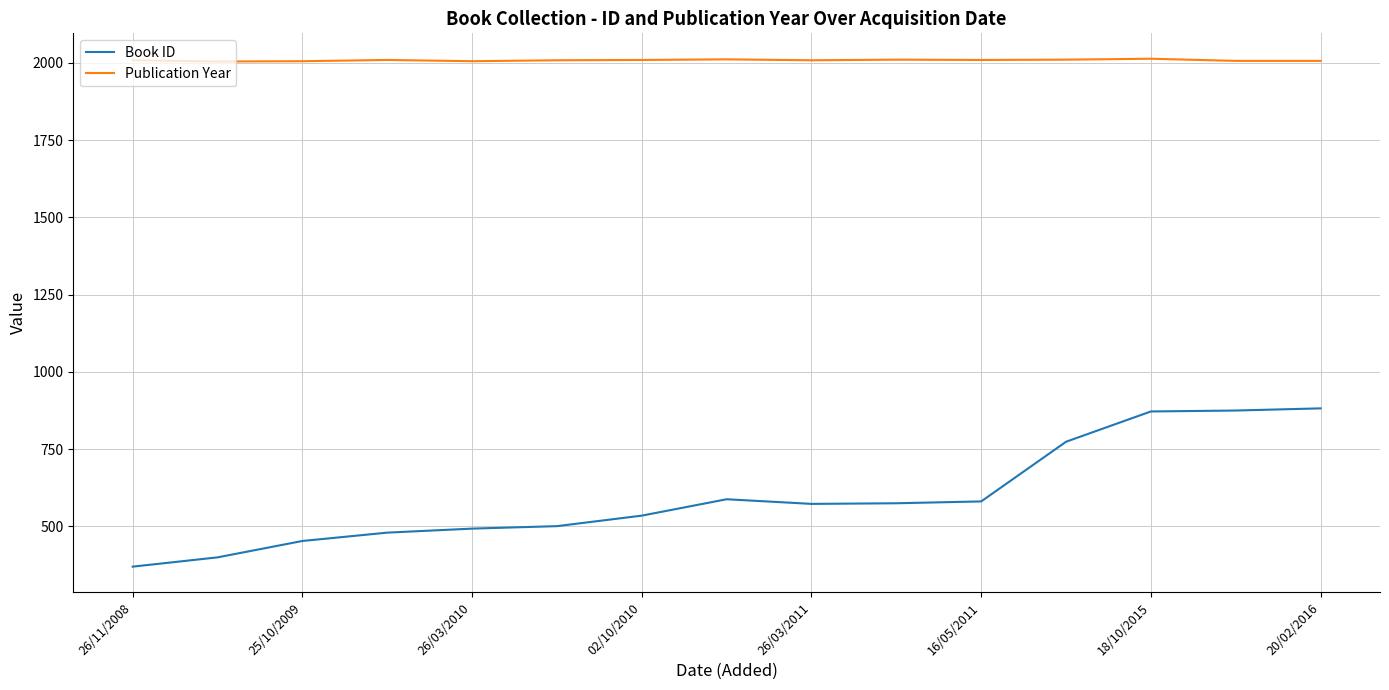

What is the average value of the Publication Year series?

2008